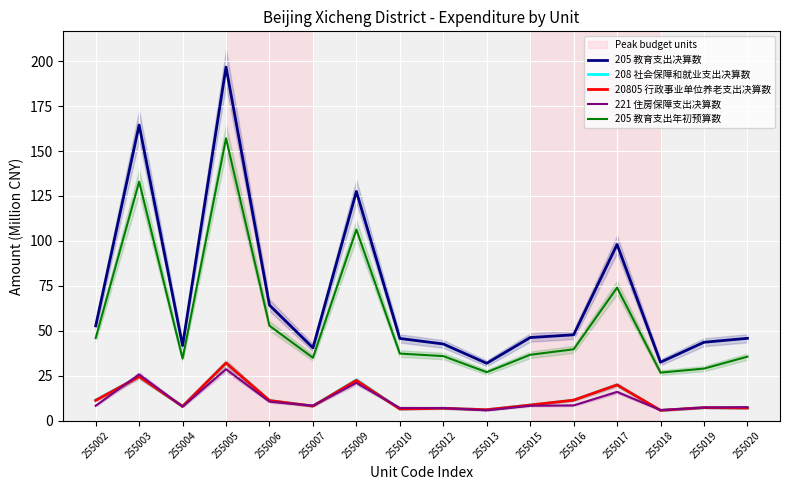

Which series changed the most between 255012 and 255019?

205 教育支出年初预算数